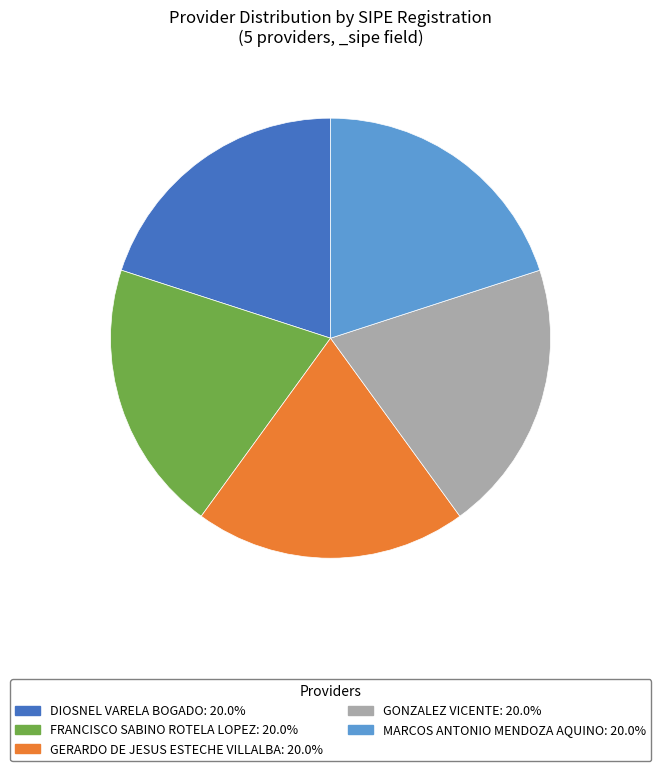

Approximately how many times larger is the value at DIOSNEL VARELA BOGADO compared to GONZALEZ VICENTE?

1.0